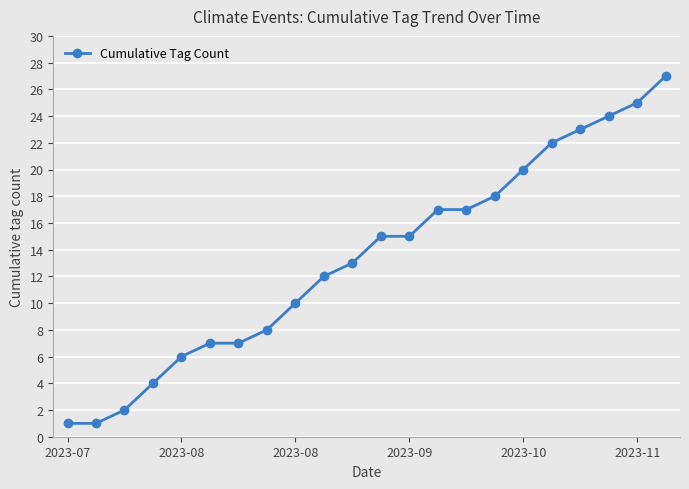

What is the sum of all values?

294